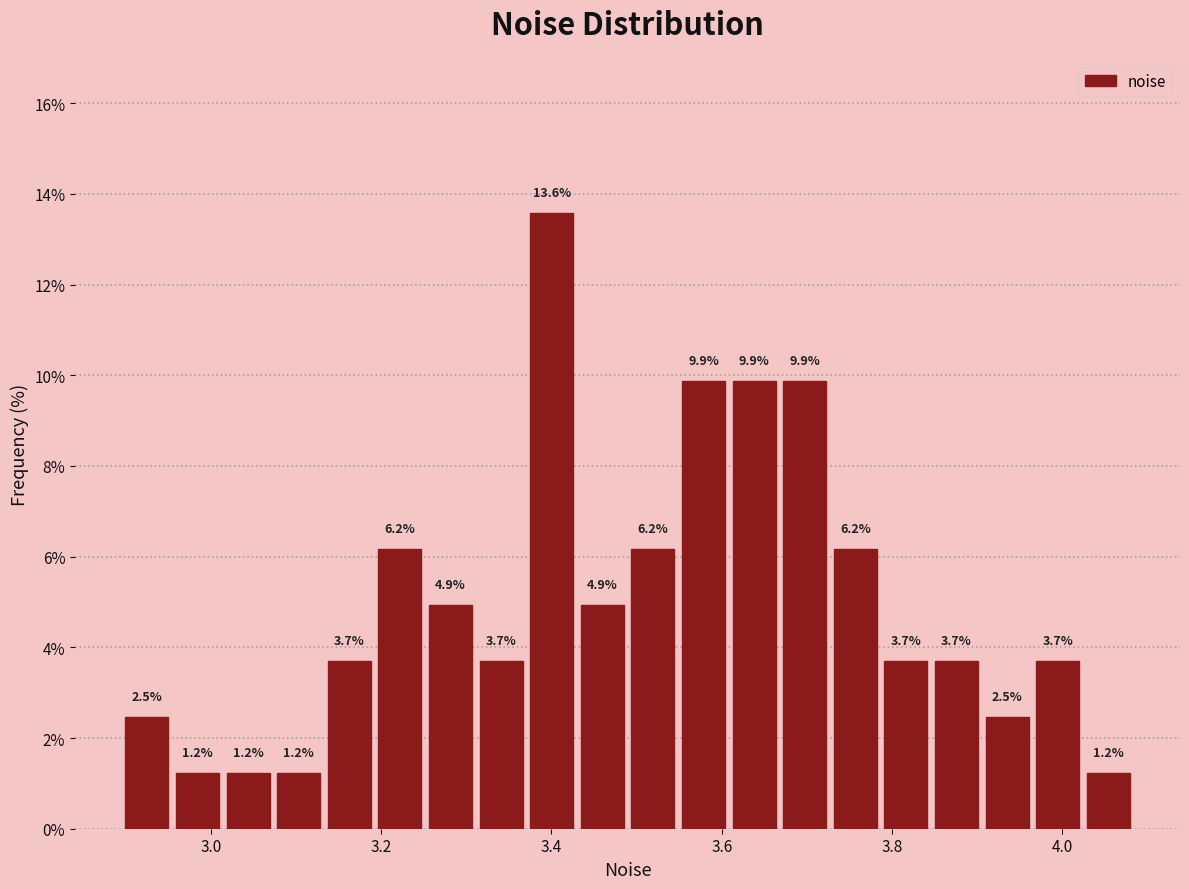

Around what value on the x-axis is the tallest bar? Give the approximate position of its centre, as read against the axis.

3.40